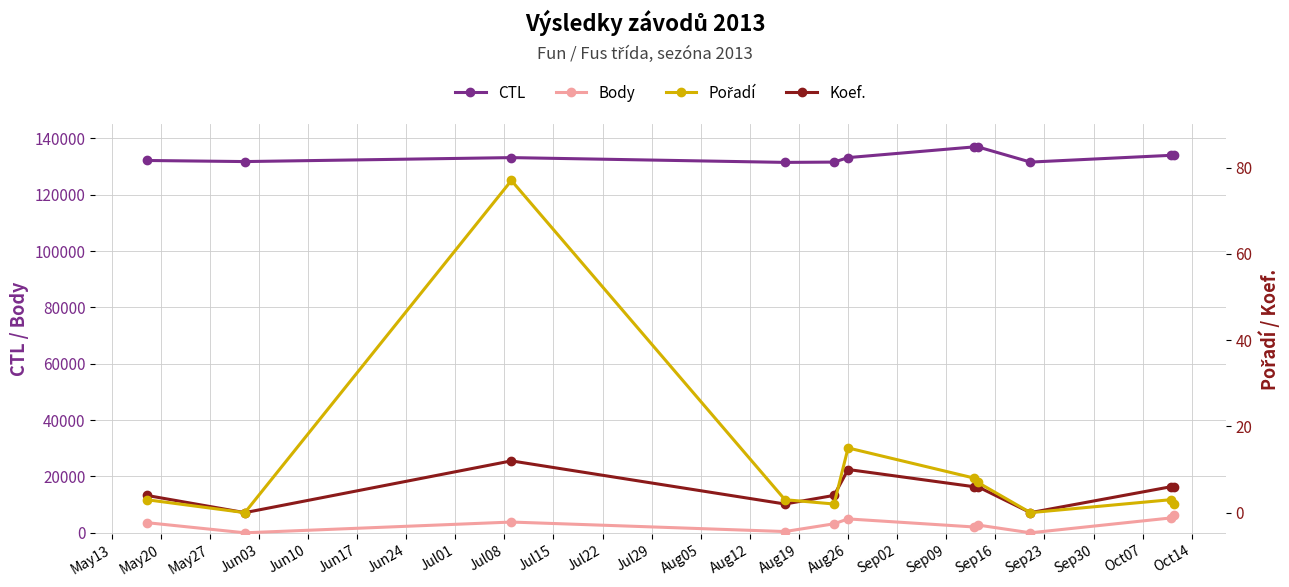

What is the highest value of the CTL series?

137022